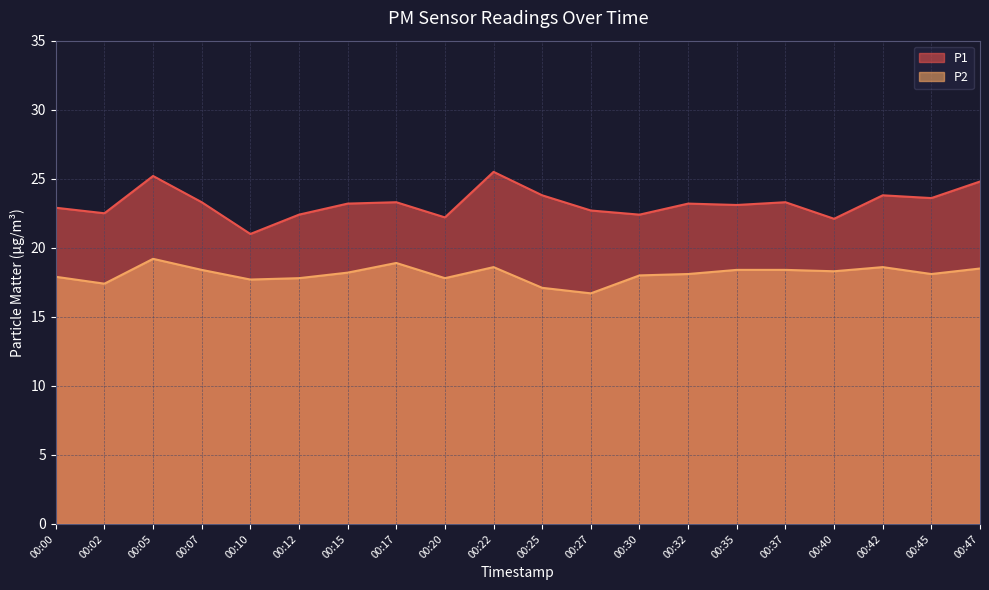

Which series has the largest range (max minus min)?

P1